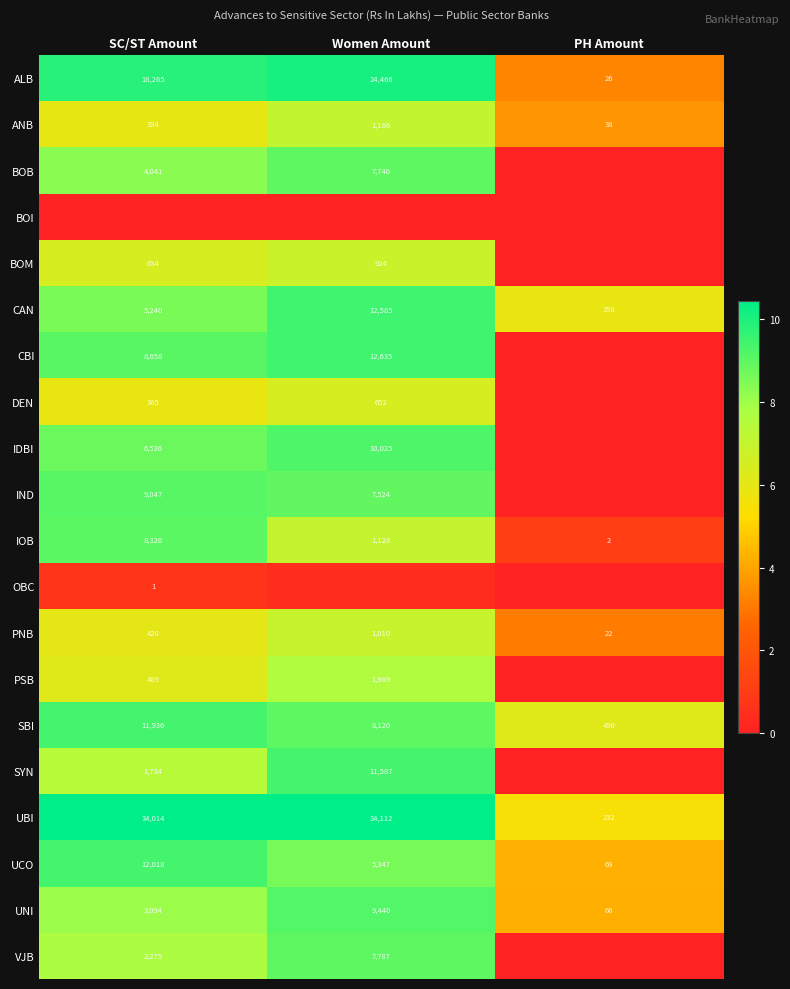

What is the spread (max minus min) of values at Women Amount?

10.4